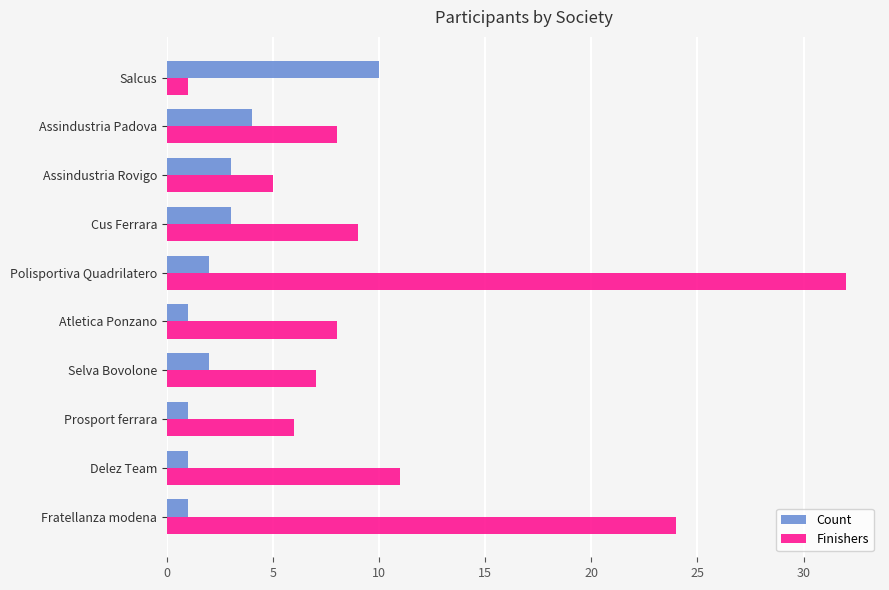

True or false: Finishers has a value of 5 at Assindustria Rovigo.

True